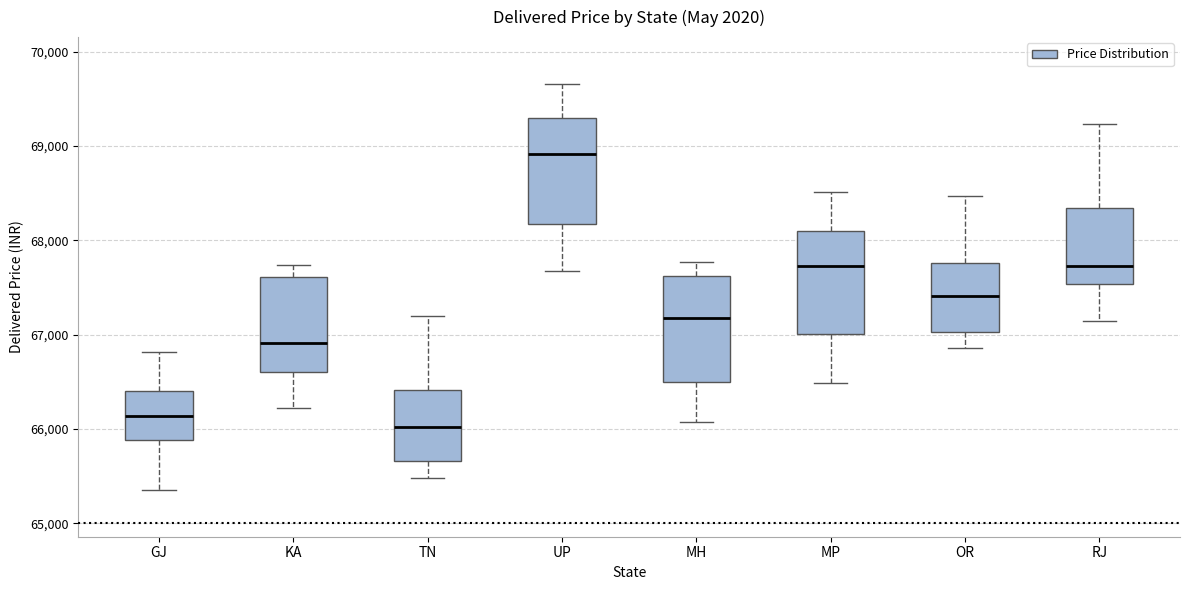

Reading left to right, read every box against the y-axis: the position of its median line, the range the box covers, and the ends of its whiskers. The values are not printed on the chart, so give them approximately, as read against the axis.

GJ: median 66100, box 65900 to 66400, whiskers 65400 to 66800
KA: median 66900, box 66600 to 67600, whiskers 66200 to 67700
TN: median 66000, box 65700 to 66400, whiskers 65500 to 67200
UP: median 68900, box 68200 to 69300, whiskers 67700 to 69700
MH: median 67200, box 66500 to 67600, whiskers 66100 to 67800
MP: median 67700, box 67000 to 68100, whiskers 66500 to 68500
OR: median 67400, box 67000 to 67800, whiskers 66900 to 68500
RJ: median 67700, box 67500 to 68300, whiskers 67100 to 69200